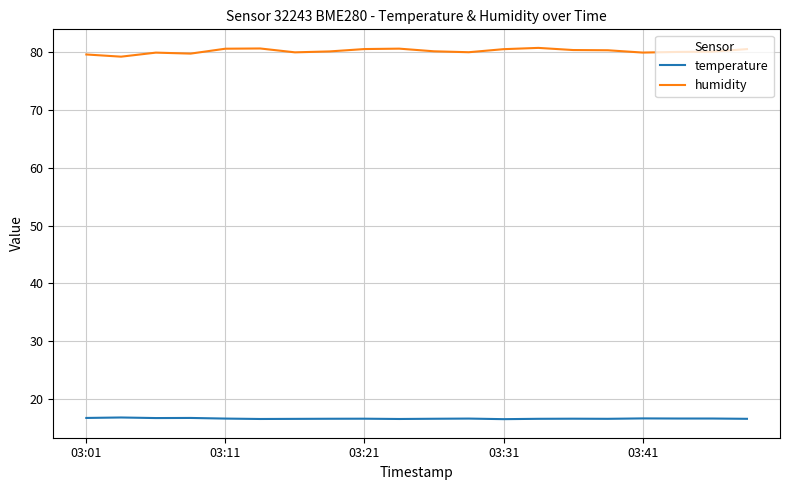

What is the highest value of the humidity series?

80.8